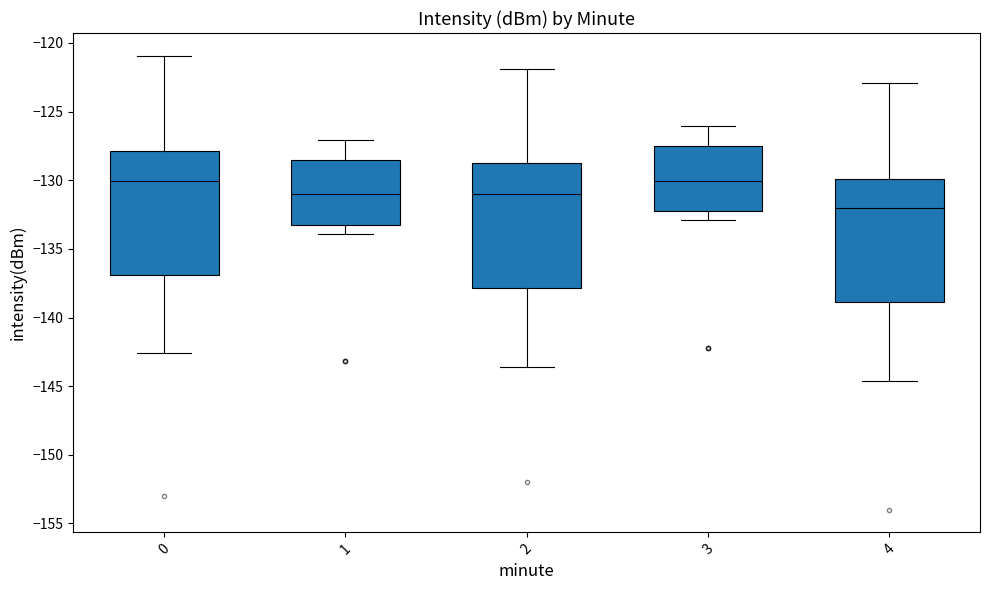

Where does the upper whisker of the box at x = 0 end on the y-axis? The values are not printed on the chart, so give them approximately, as read against the axis.

-121.0